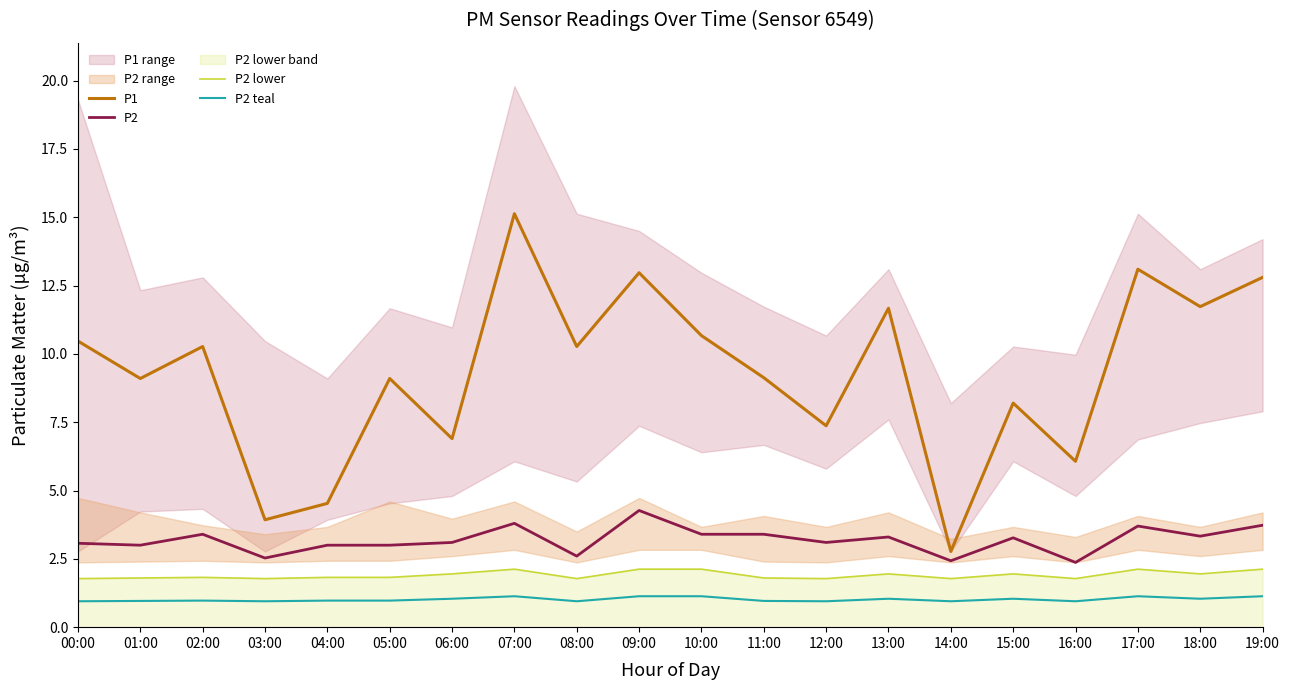

What is the sum of the P2 lower values at 01:00 and 18:00?

3.8